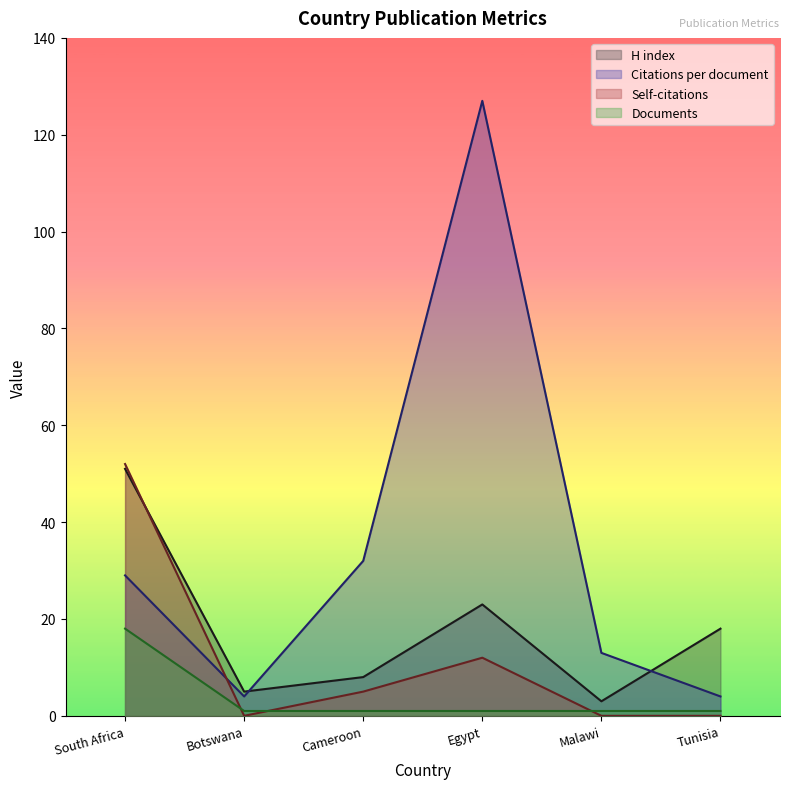

Reading left to right, extract all data points from this chart.

H index: 51	5	8	23	3	18
Citations per document: 29	4	32	127	13	4
Self-citations: 52	0	5	12	0	0
Documents: 18	1	1	1	1	1